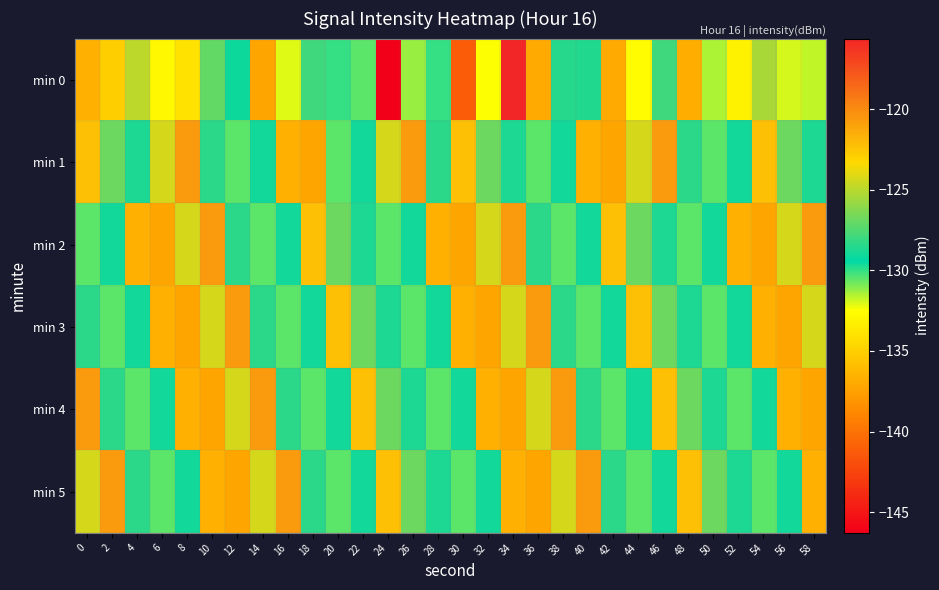

How many data points does each series have?

30